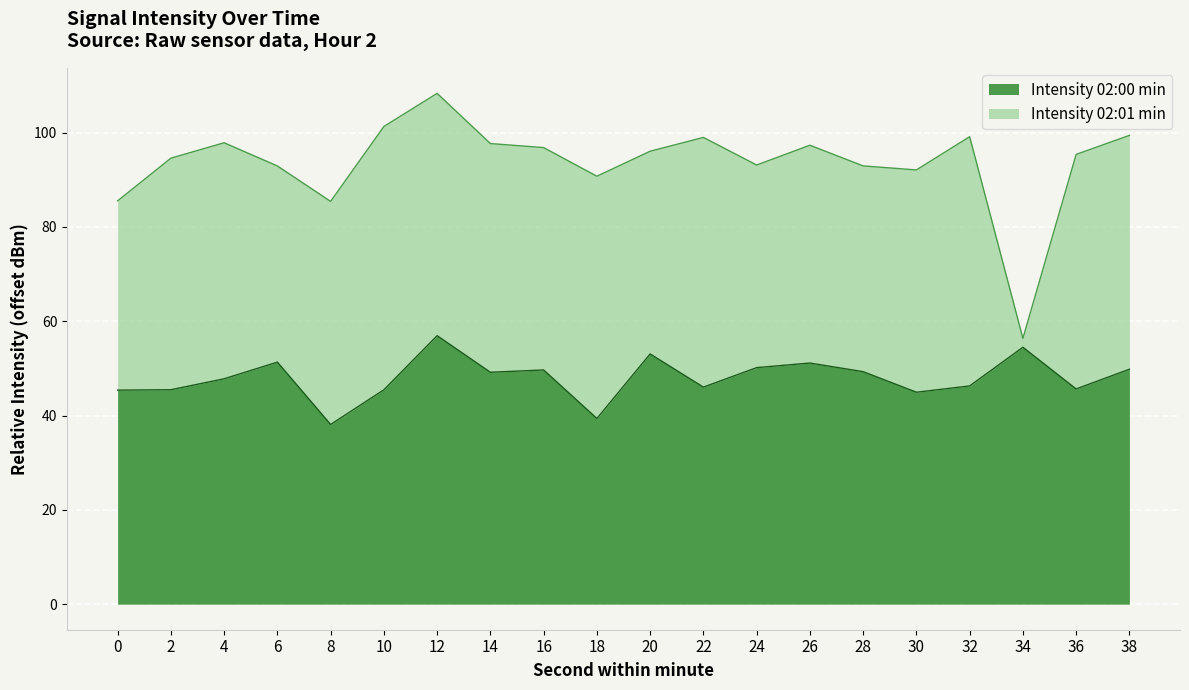

What is the difference between the second highest and second lowest values?

15.1